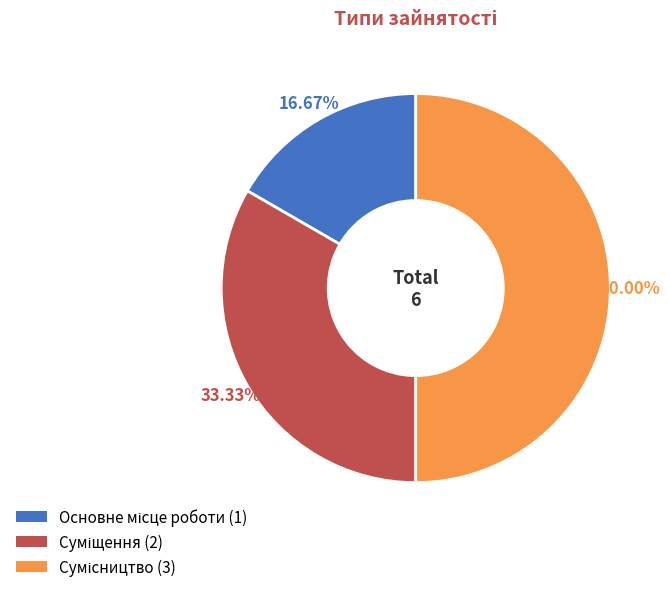

What is the largest slice in the pie chart?

Сумісництво